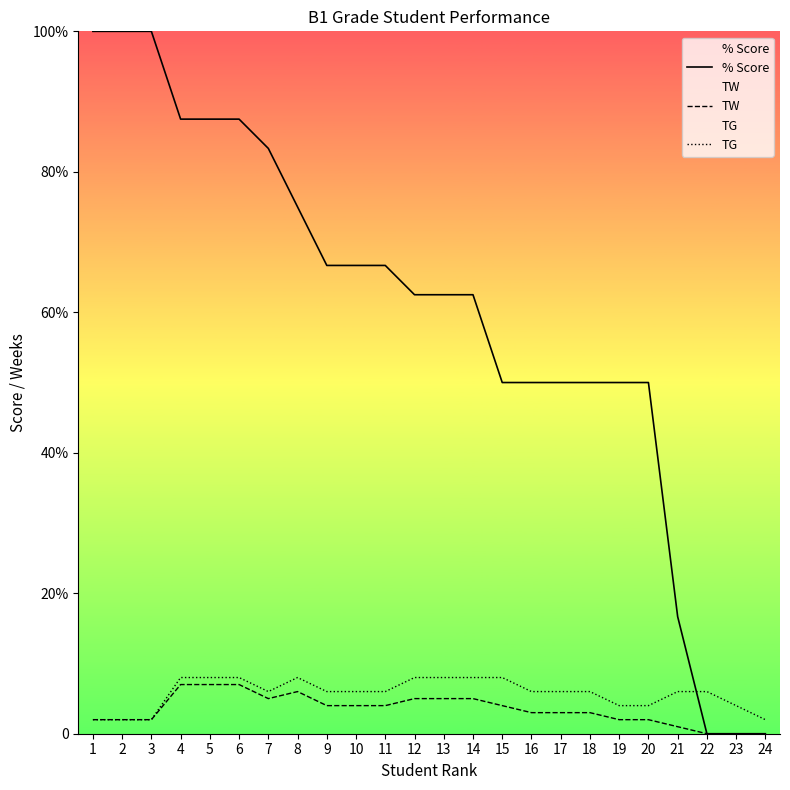

Is this an area chart (filled region under the line)?

No